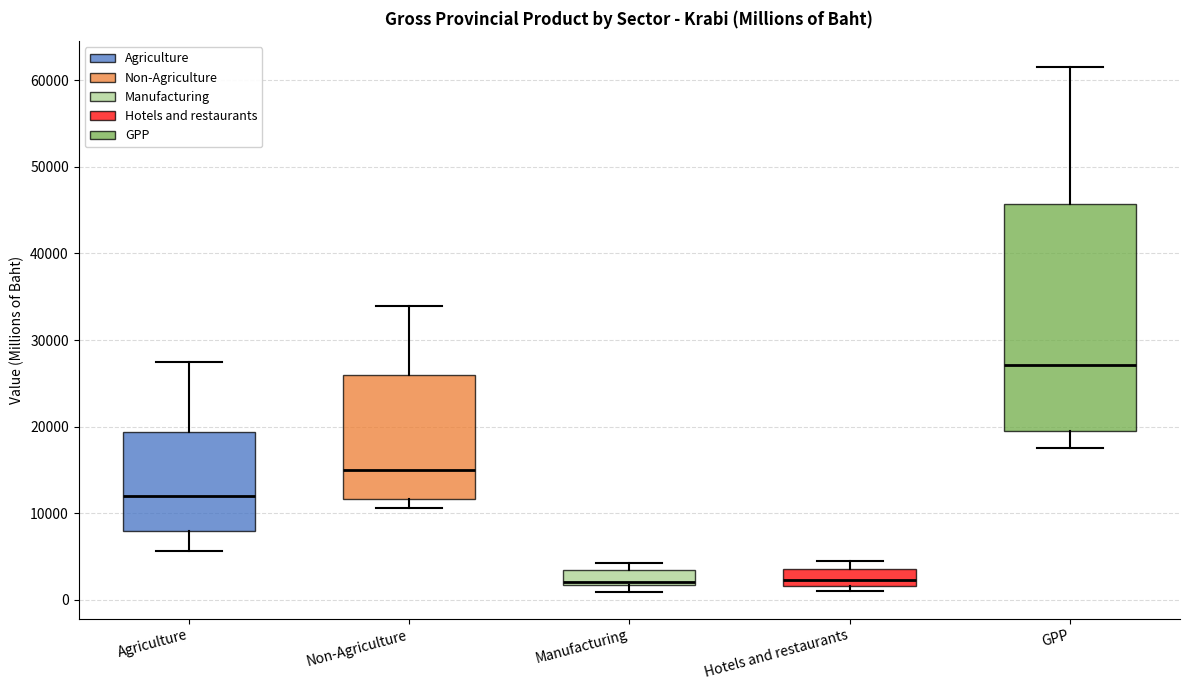

Comparing the boxes themselves (not the whiskers), which one is the tallest?

GPP